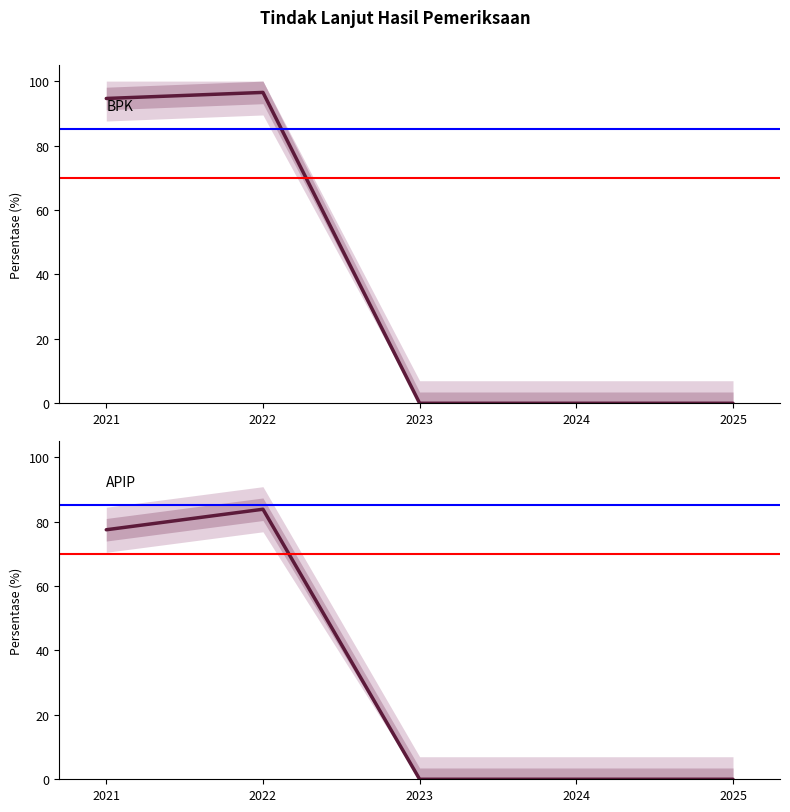

What is the greatest value displayed?

96.5